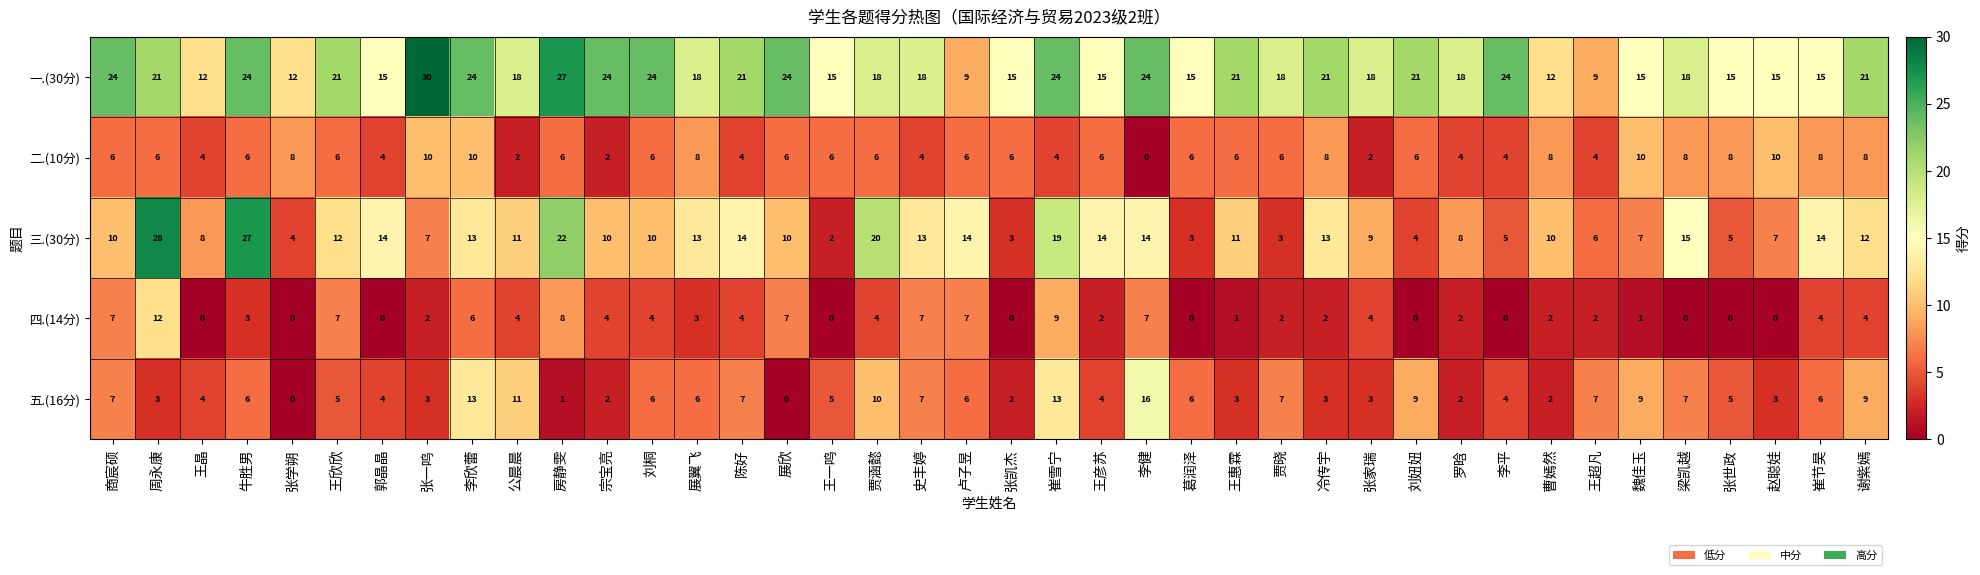

Count the number of categories in the chart.

40